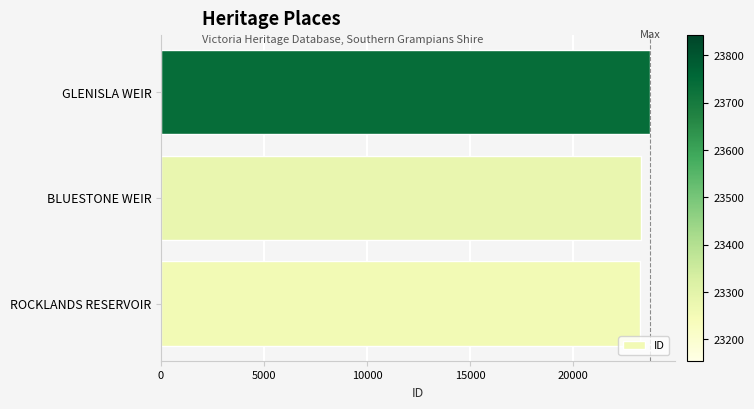

What is the sum of all values?

70280